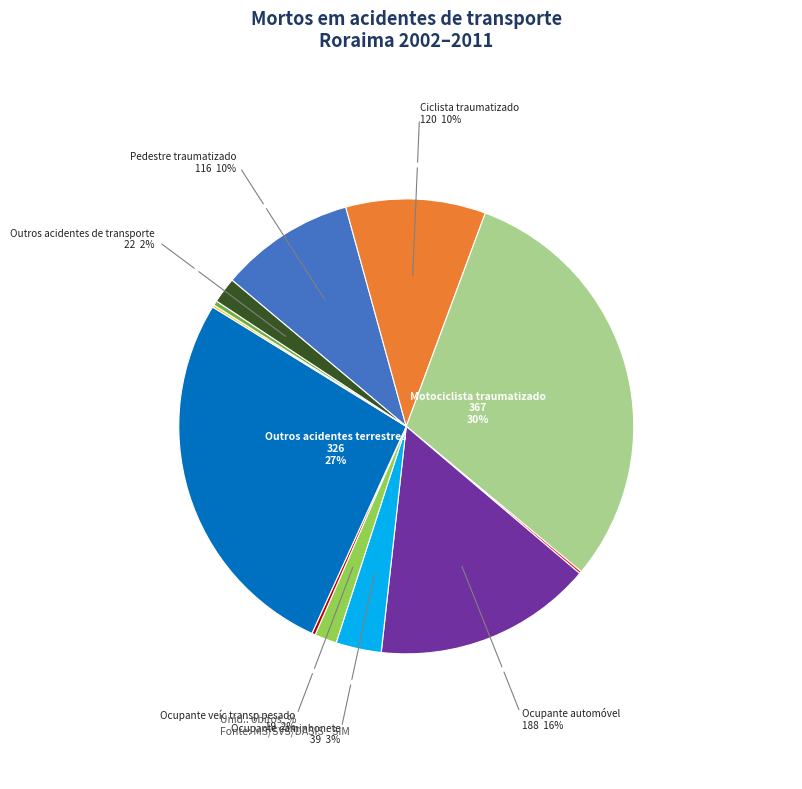

To the nearest percent, what is the average slice percentage?

8%